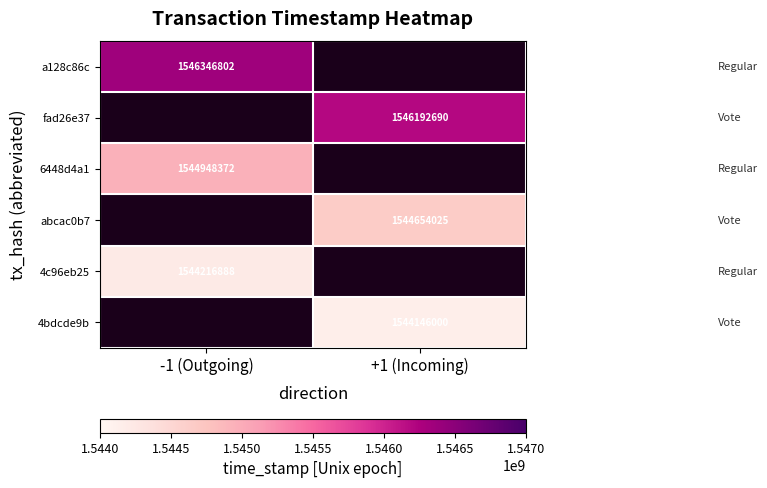

The 4bdcde9b series shows 1544146000 at +1 (Incoming). True or false?

True